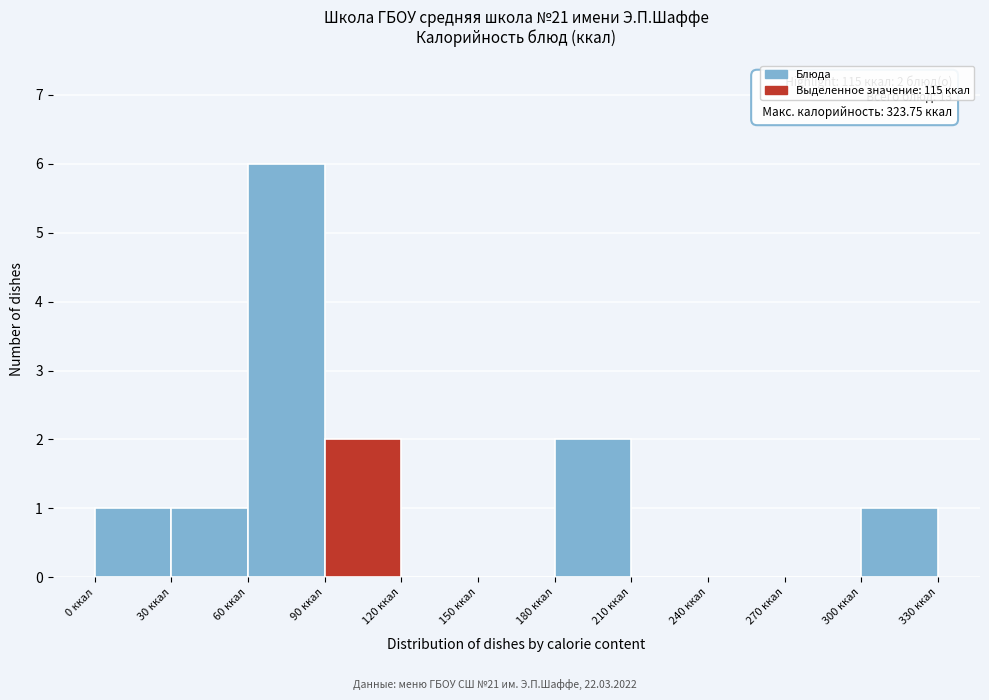

Which range on the x-axis has the tallest bar?

60 to 90